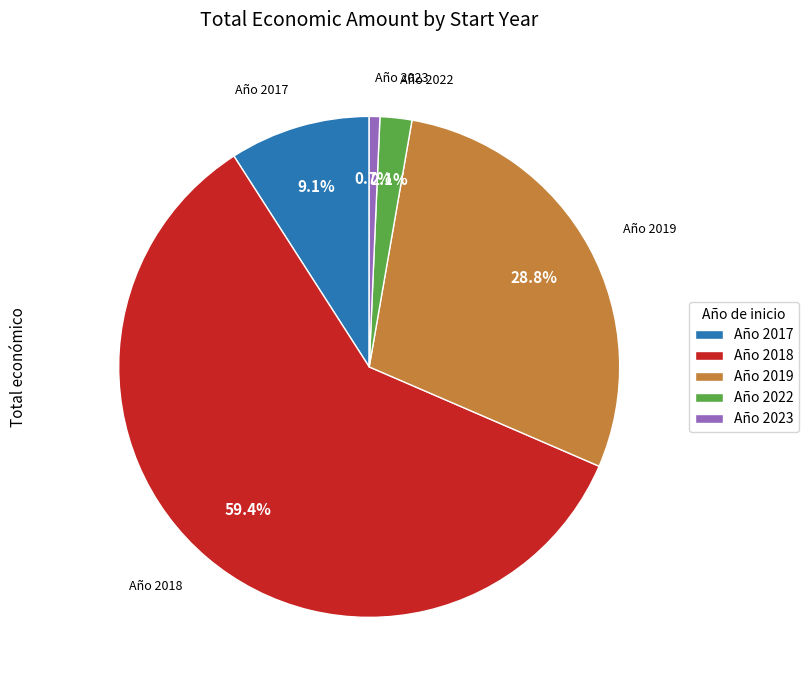

Rank the categories by value from highest to lowest.

Año 2018, Año 2019, Año 2017, Año 2022, Año 2023